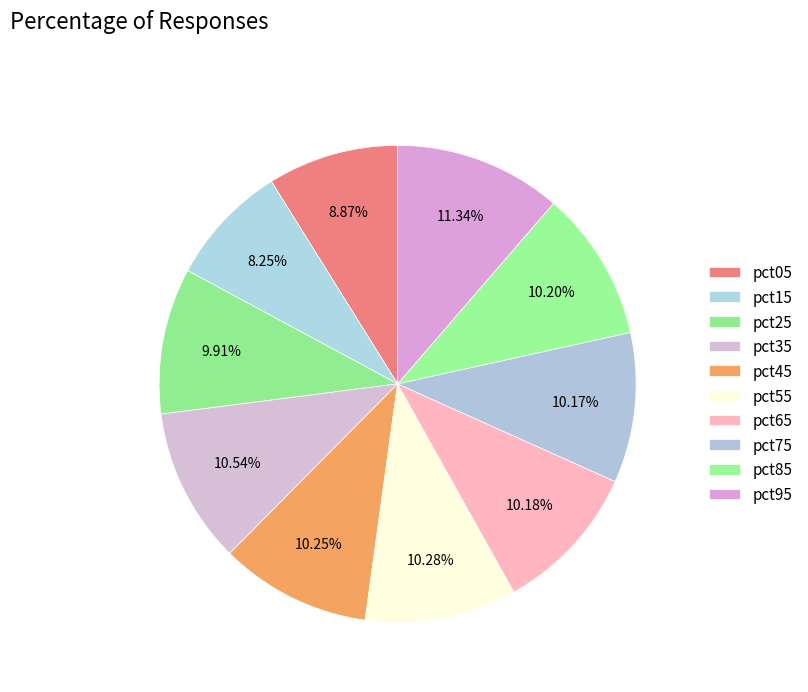

Which slice is the smallest?

pct15